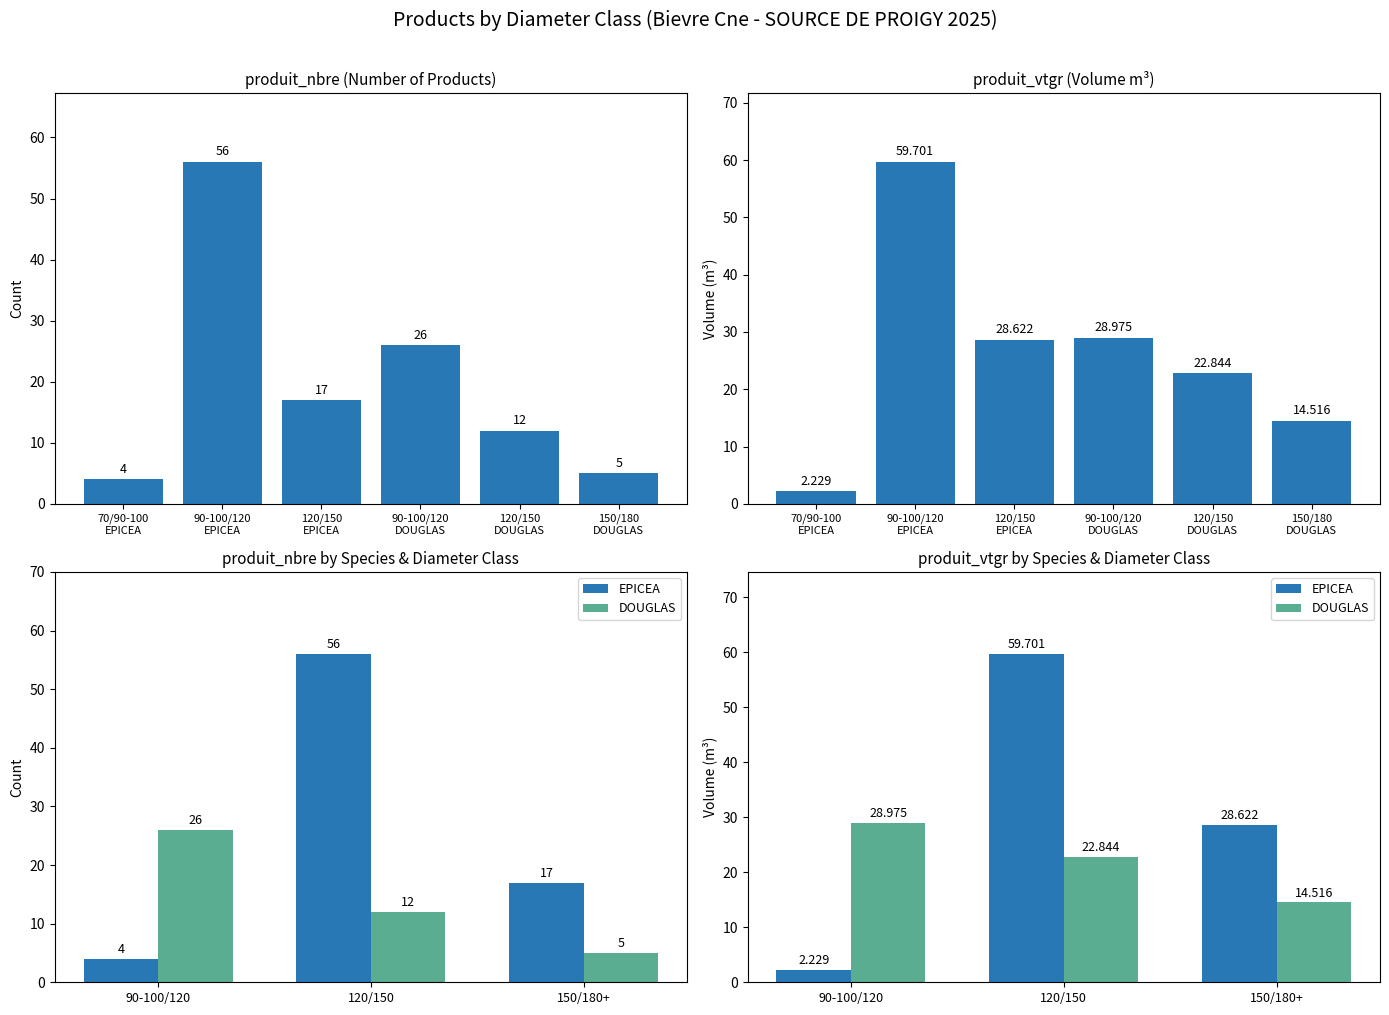

What is the sum of all produit_vtgr values?

156.9